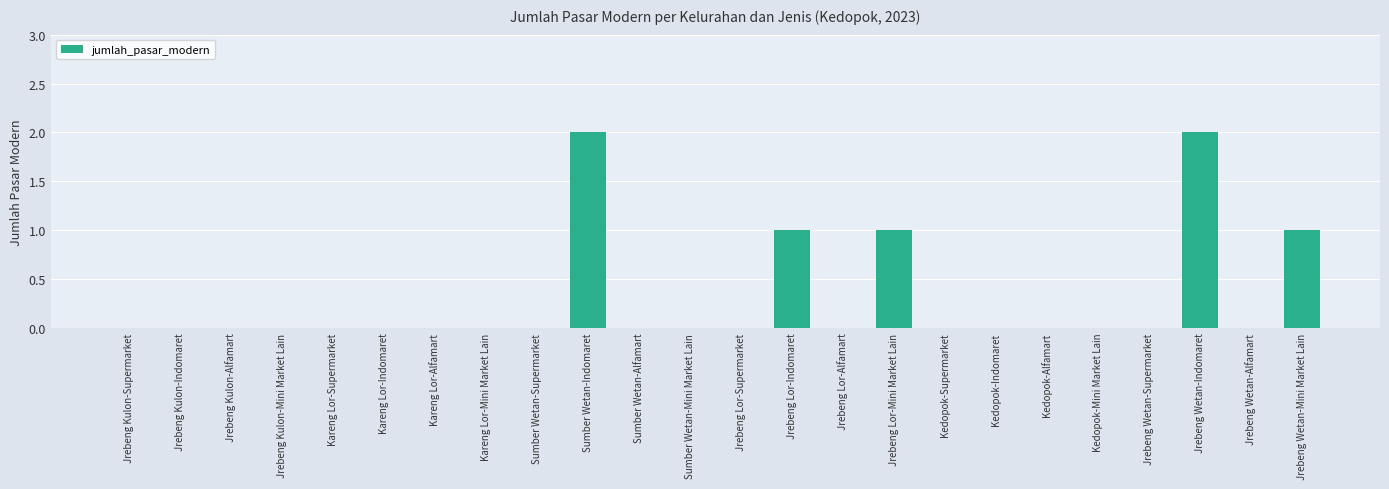

Are the bars horizontal?

No